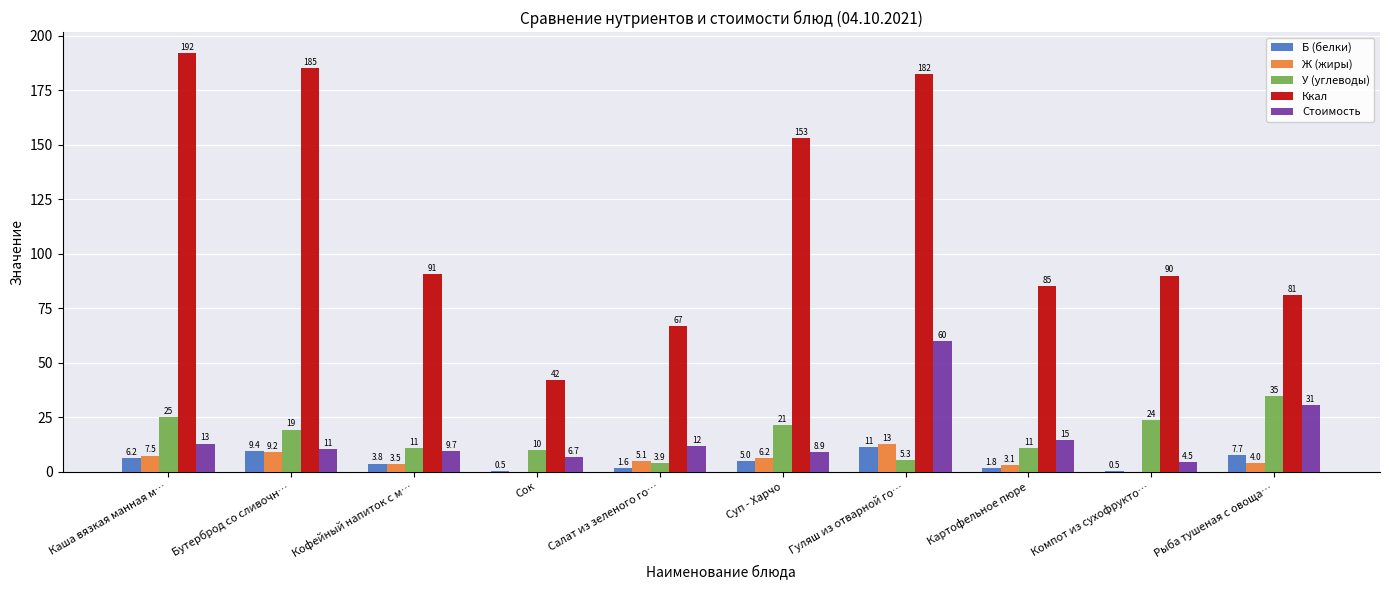

What are all the series names shown in the legend?

Б (белки), Ж (жиры), У (углеводы), Ккал, Стоимость